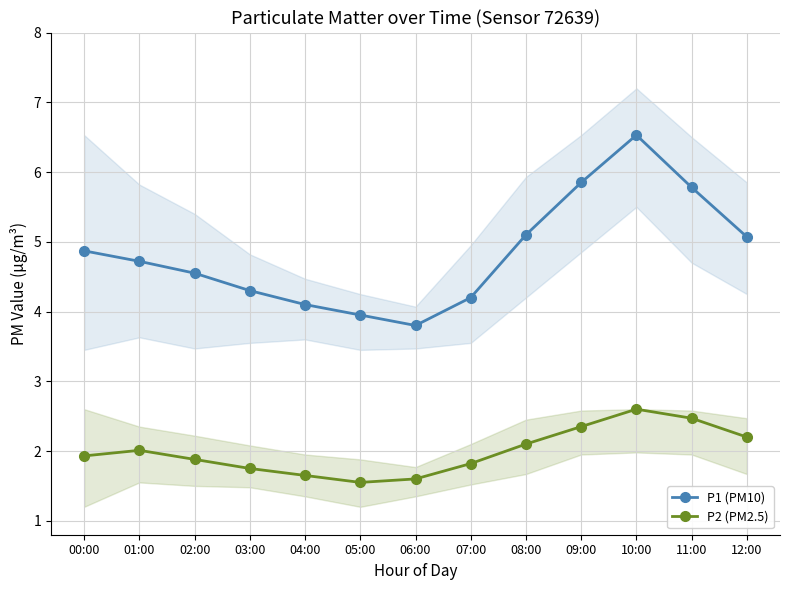

Between 08:00 and 02:00, which is larger?

08:00